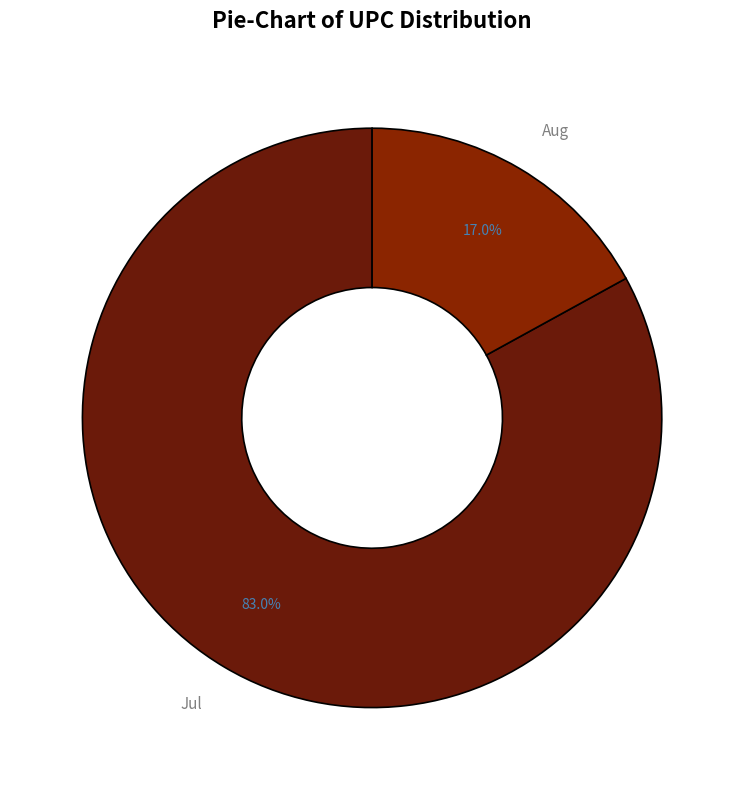

Which category has the biggest portion of the pie?

Jul